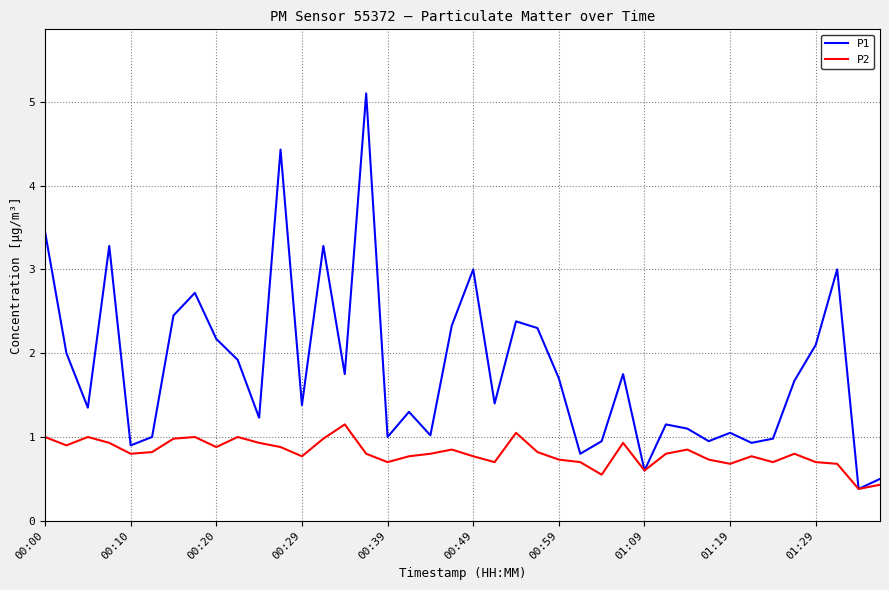

What is the minimum value shown in the chart?

0.4